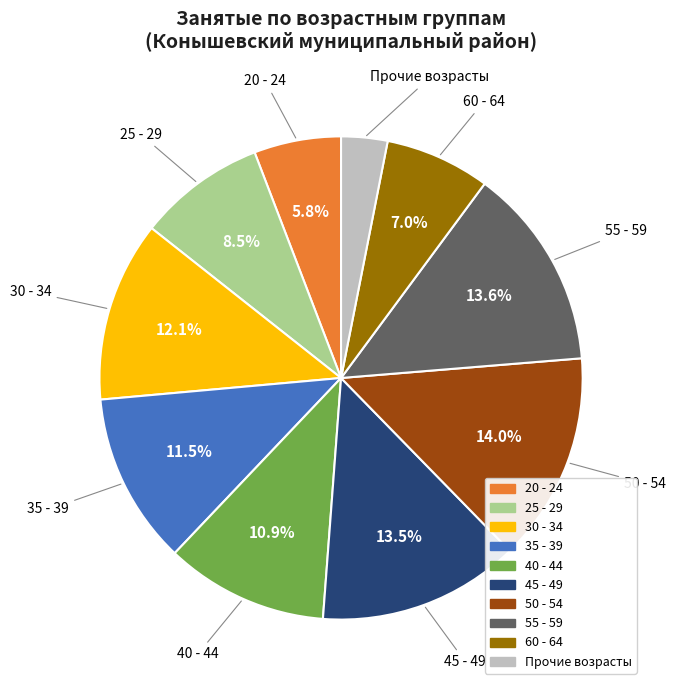

To the nearest percent, what is the difference between the largest and smallest slice percentages?

11%